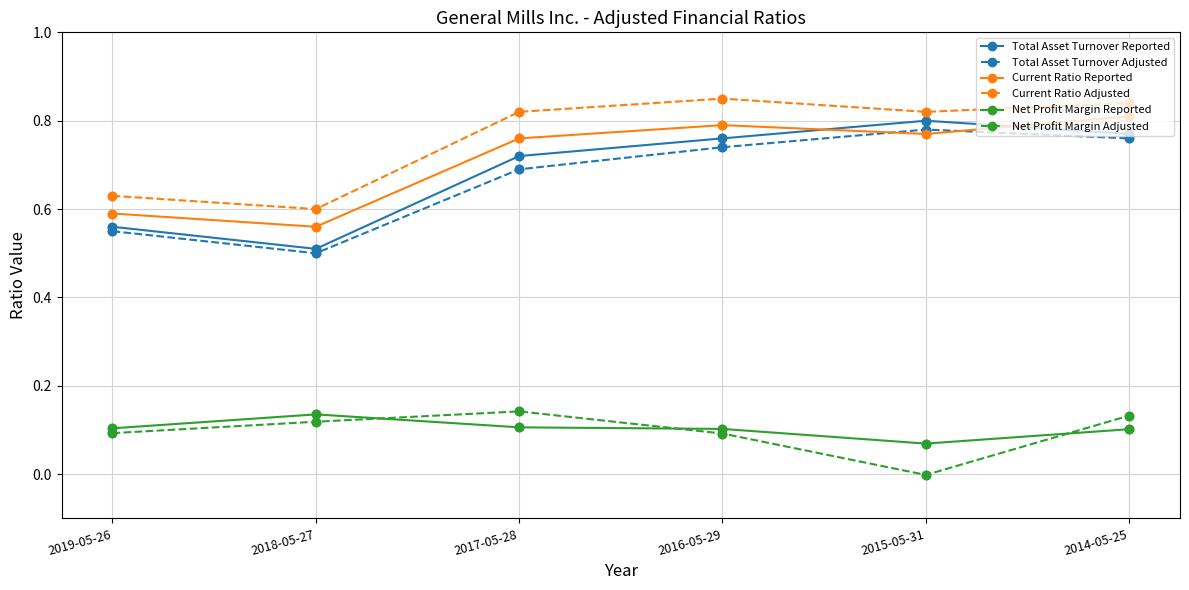

What are all the series names shown in the legend?

Total Asset Turnover Reported, Total Asset Turnover Adjusted, Current Ratio Reported, Current Ratio Adjusted, Net Profit Margin Reported, Net Profit Margin Adjusted